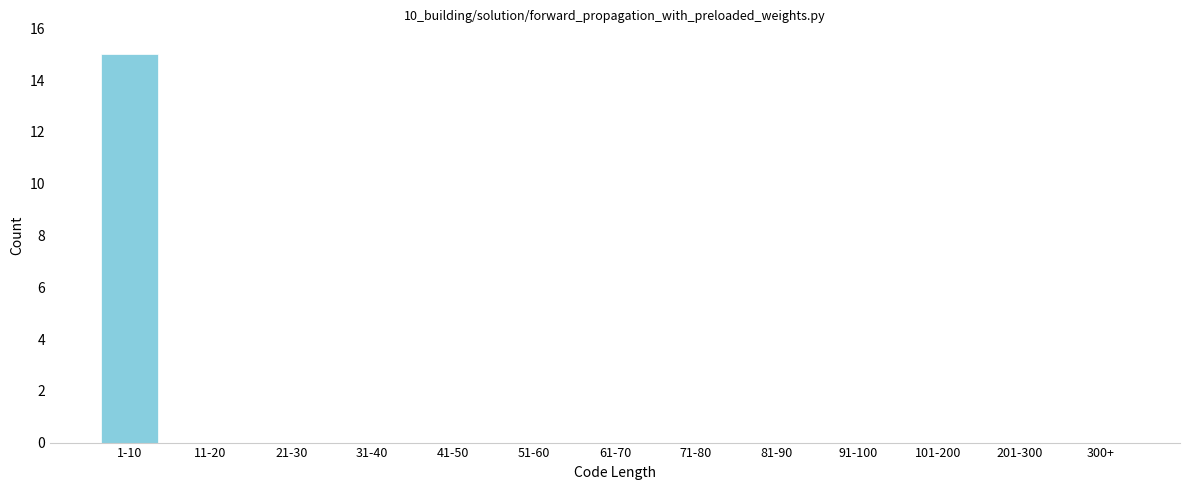

Reading right to left, what are all the values shown in this chart?

300+=0	201-300=0	101-200=0	91-100=0	81-90=0	71-80=0	61-70=0	51-60=0	41-50=0	31-40=0	21-30=0	11-20=0	1-10=15